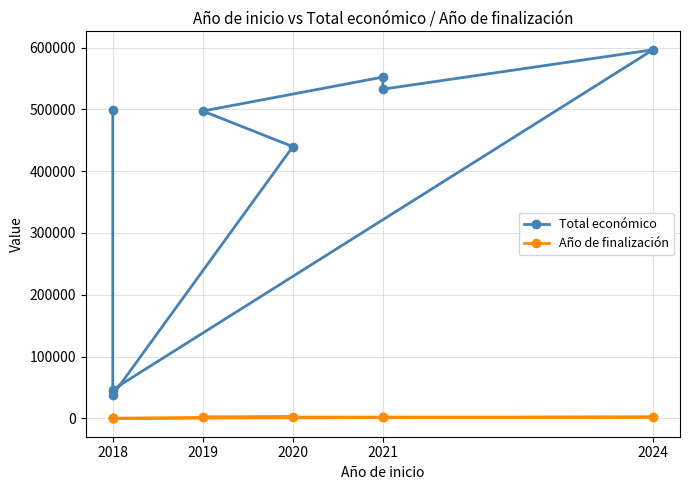

How many values in the Año de finalización series exceed 2023?

1